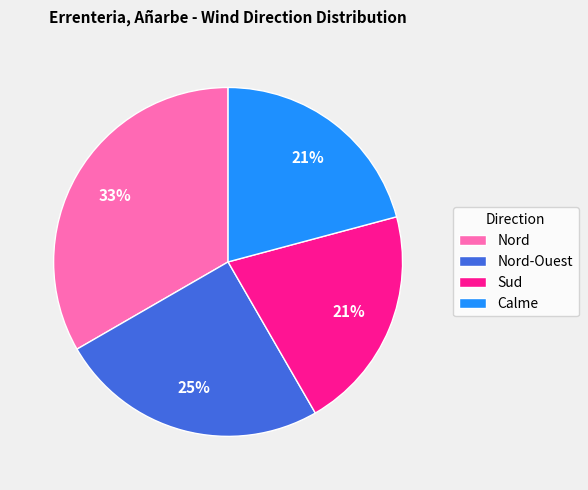

Is Sud the majority of the pie?

No